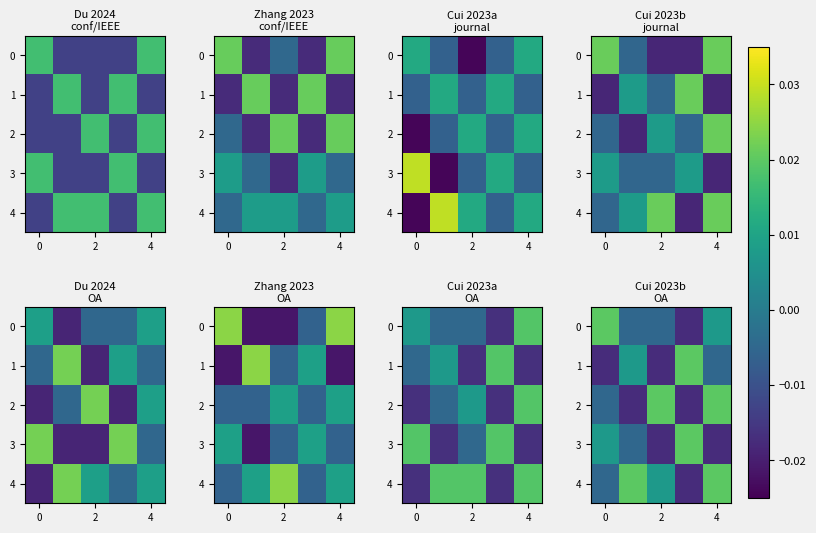

List the series in order of their peak value, lowest first.

0, 1, 2, 3, 4